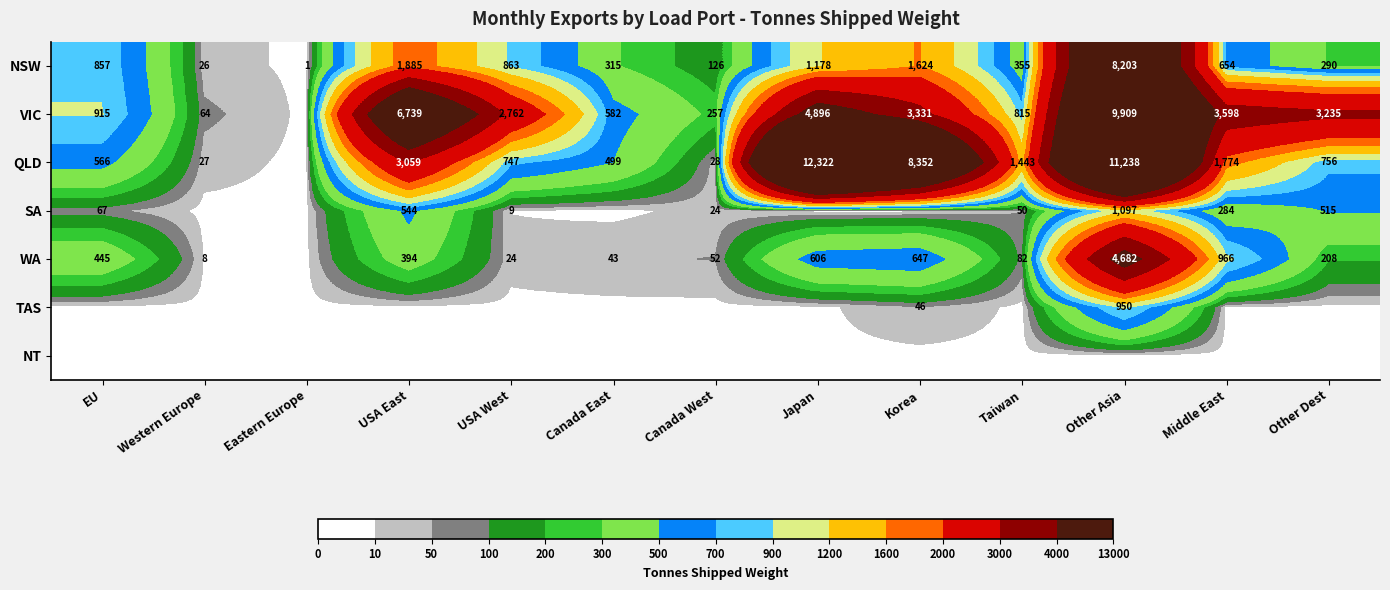

Is it true that SA equals 16 at Taiwan?

False